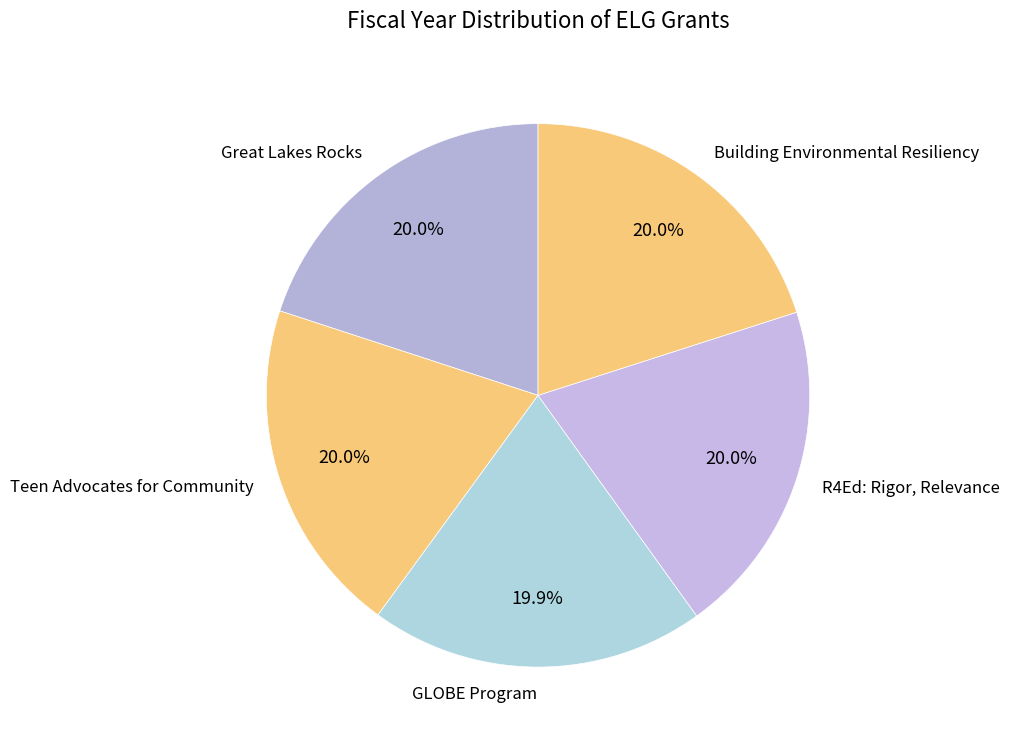

To the nearest percent, what percentage of the pie is R4Ed: Rigor, Relevance?

20%